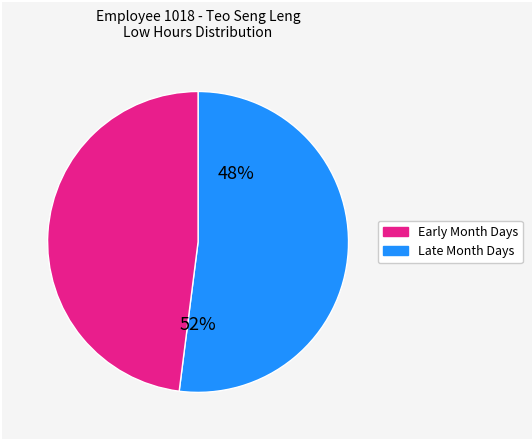

Is Sat 7 the majority of the pie?

No